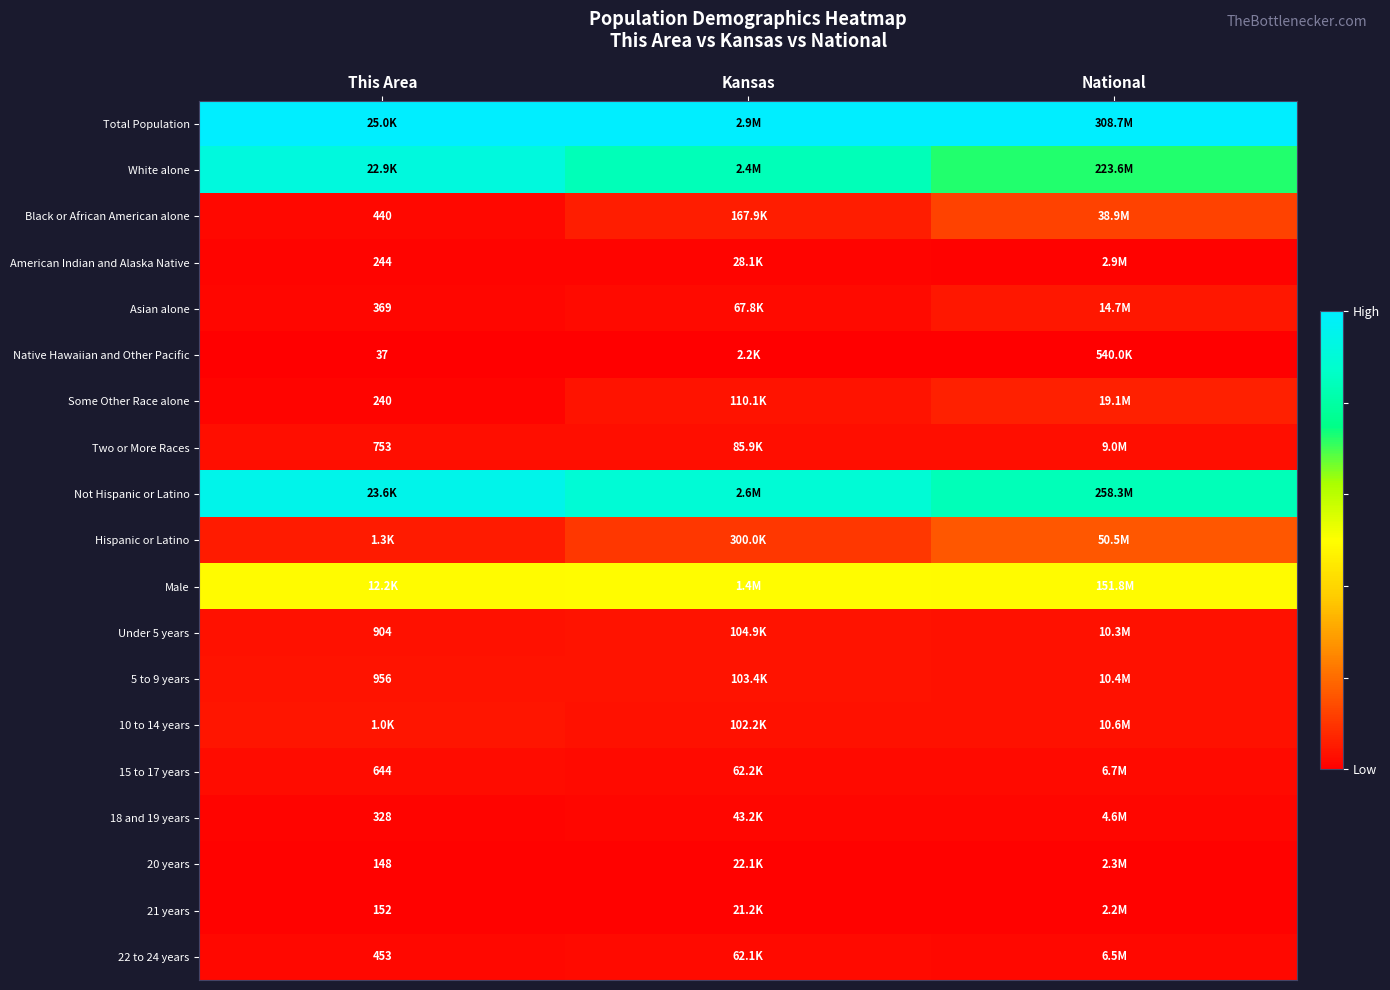

List the labels in order of Hispanic or Latino value, smallest first.

This Area, Kansas, National